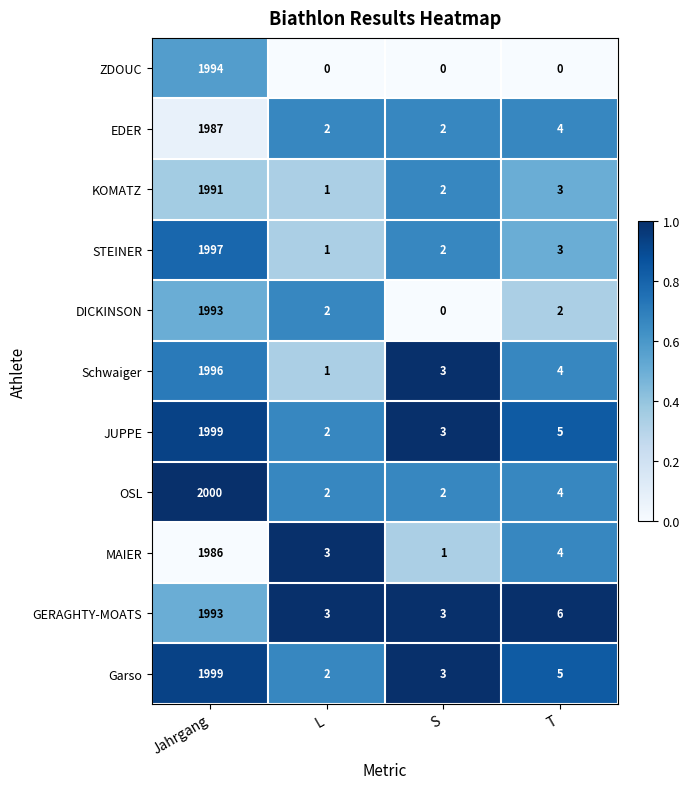

What is the total value across all series at Jahrgang?

21935